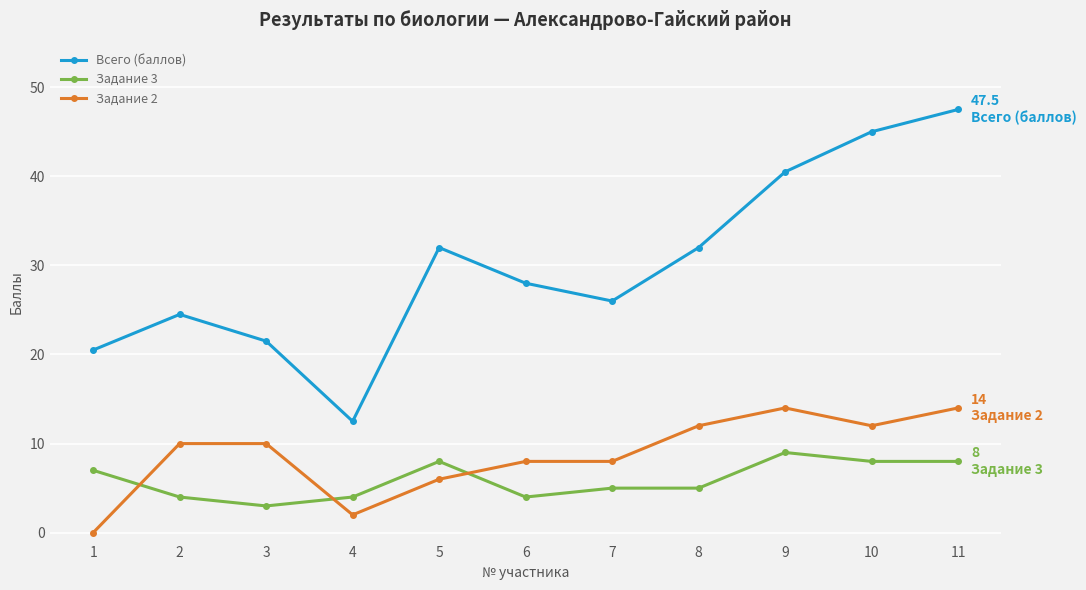

Reading left to right, transcribe all the data shown in this chart.

Всего (баллов): 1=20.5	2=24.5	3=21.5	4=12.5	5=32.0	6=28.0	7=26.0	8=32.0	9=40.5	10=45.0	11=47.5
Задание 3: 1=7.0	2=4.0	3=3.0	4=4.0	5=8.0	6=4.0	7=5.0	8=5.0	9=9.0	10=8.0	11=8.0
Задание 2: 1=0.0	2=10.0	3=10.0	4=2.0	5=6.0	6=8.0	7=8.0	8=12.0	9=14.0	10=12.0	11=14.0